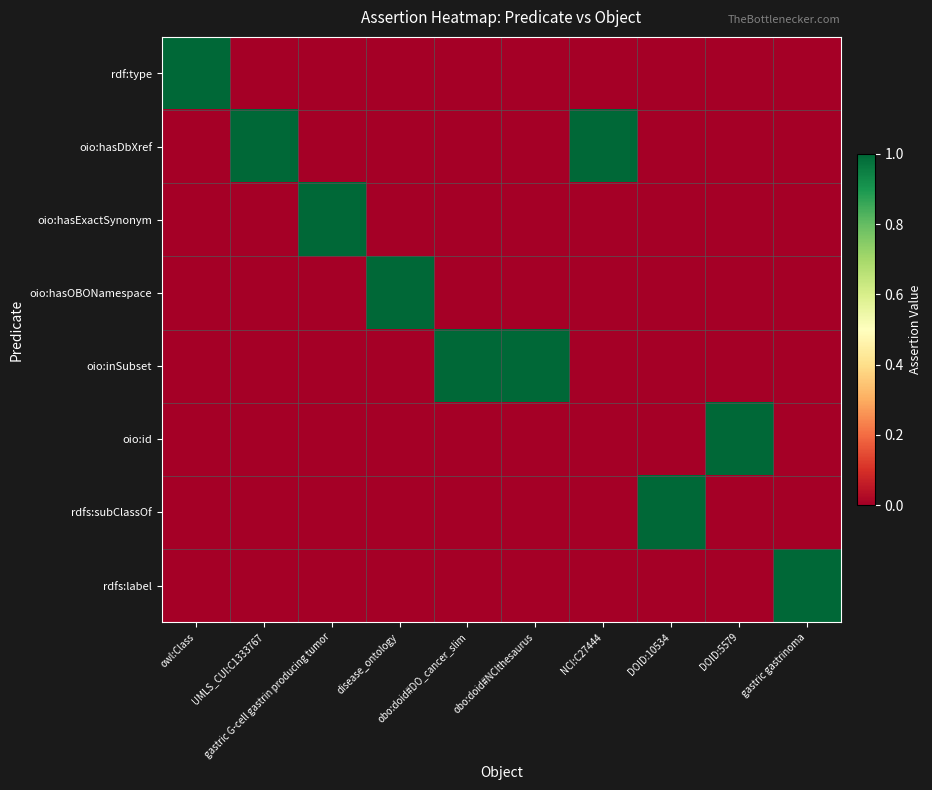

Between gastric G-cell gastrin producing tumor and gastric gastrinoma, which is larger?

gastric G-cell gastrin producing tumor